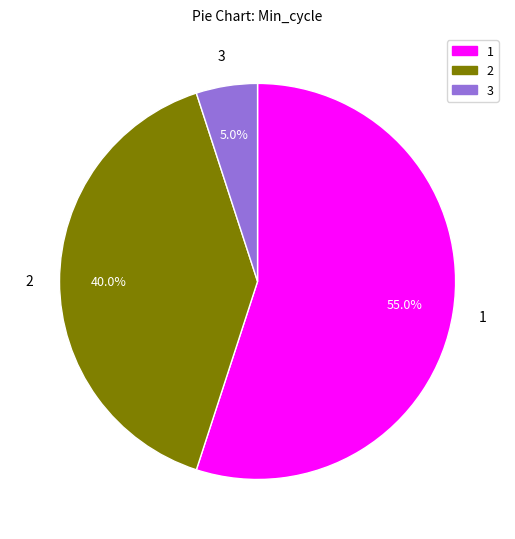

Is there a majority slice in this chart?

Yes